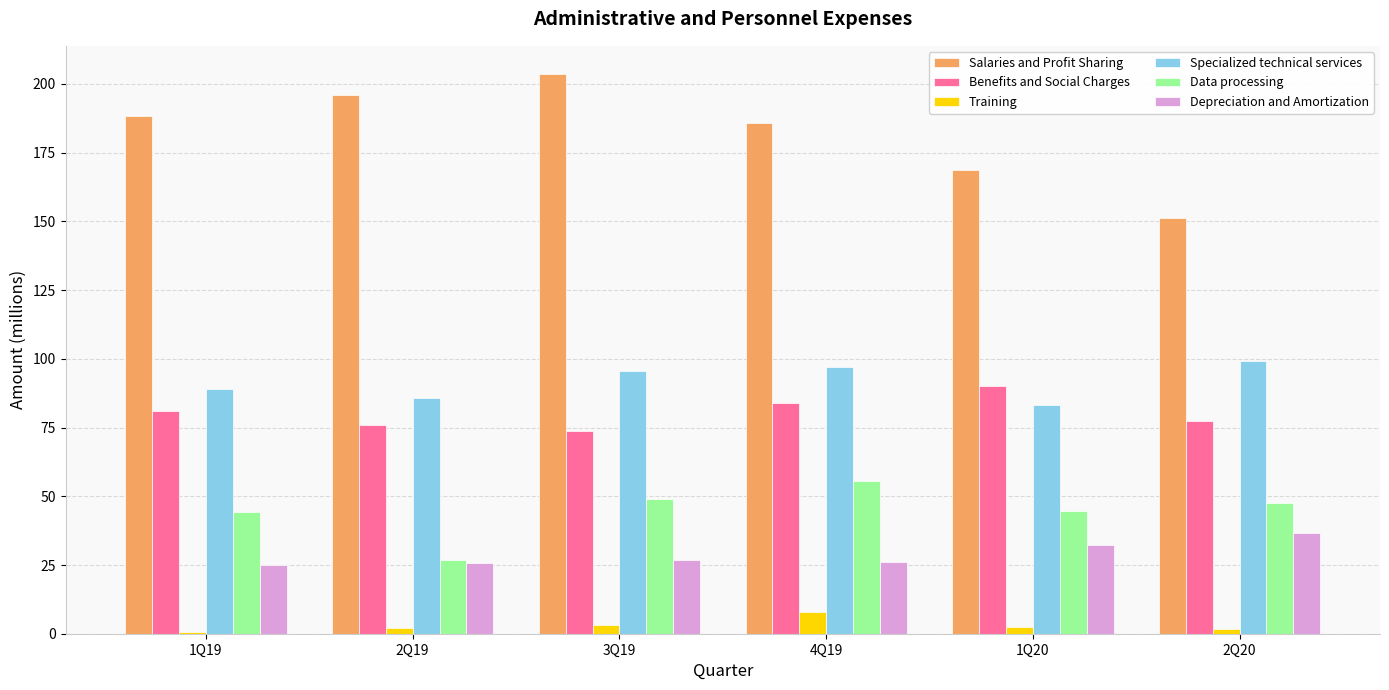

What position from the left is 1Q19?

1